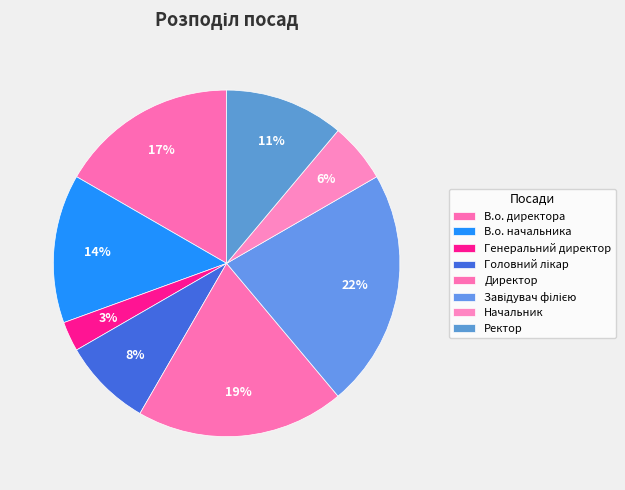

Is it true that Ректор is 11% of the pie?

True